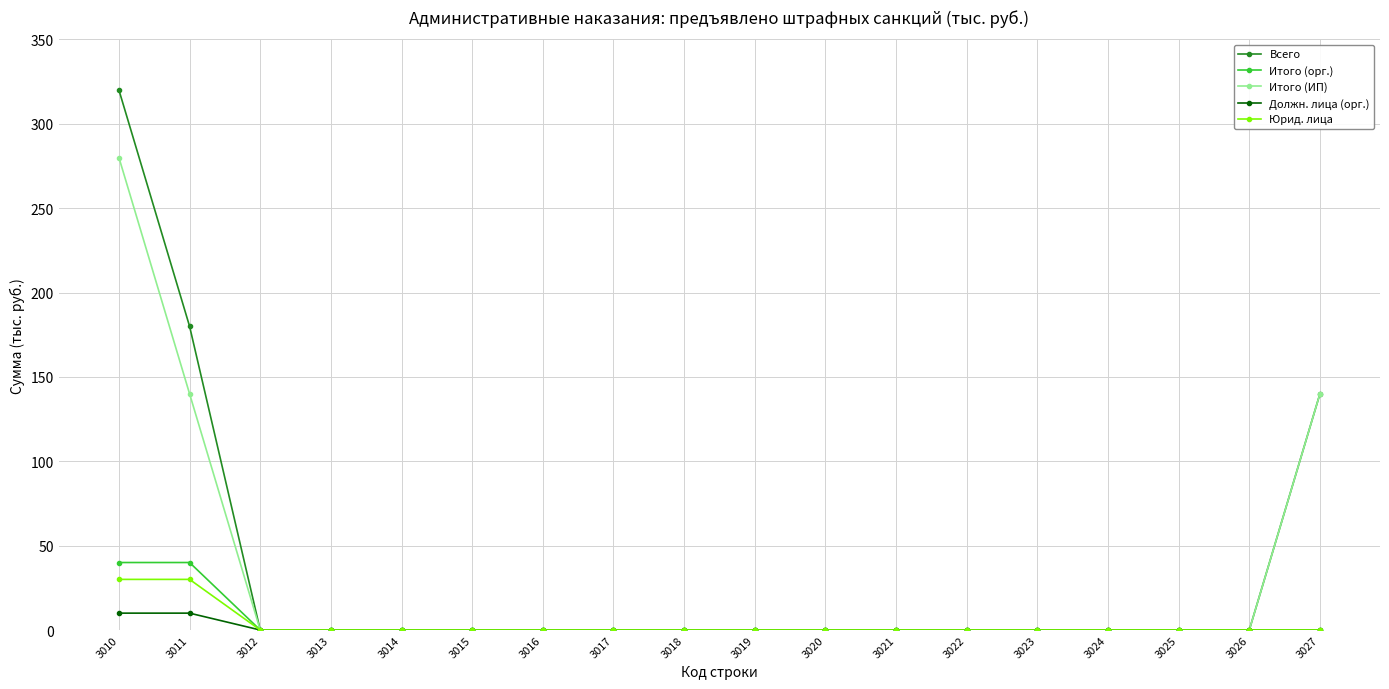

What is the sum of all Всего values?

640